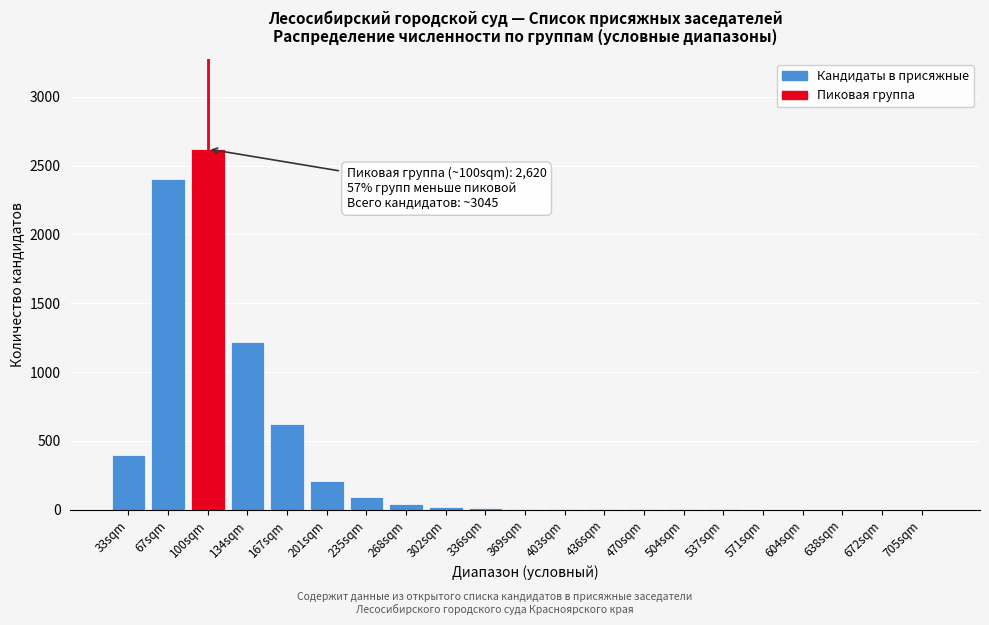

Where is the data nearest to the value 1310?

134sqm